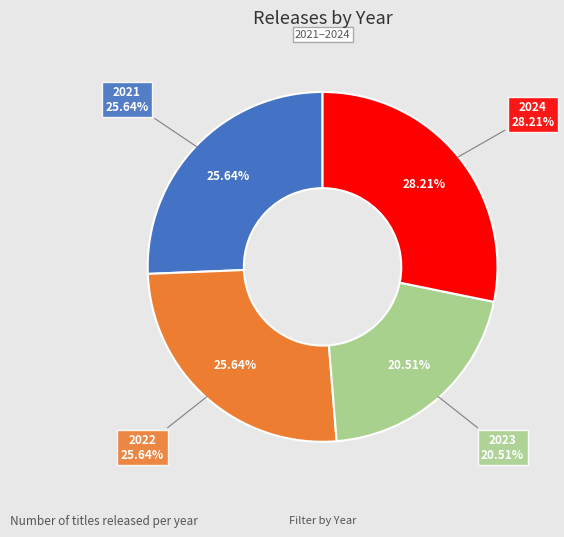

Rank the categories by value from lowest to highest.

2023, 2021, 2022, 2024